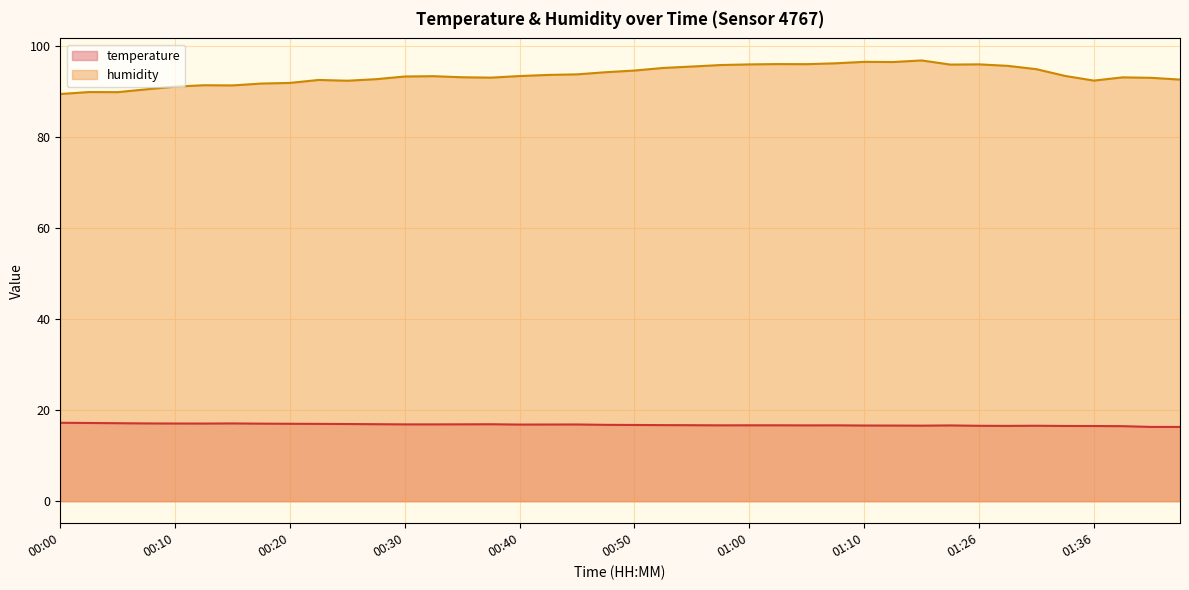

How many interior local peaks does the humidity series have?

9